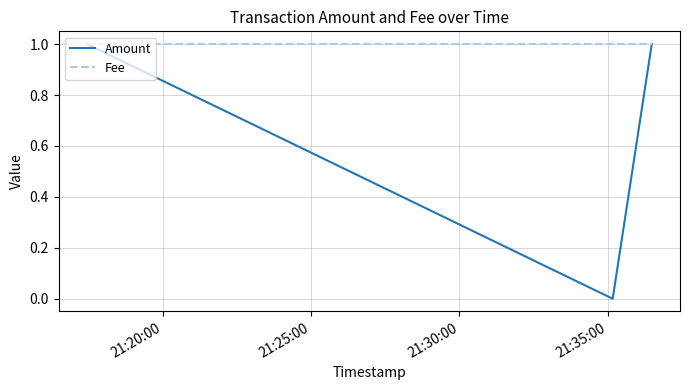

Which series has the largest total across all categories?

Fee